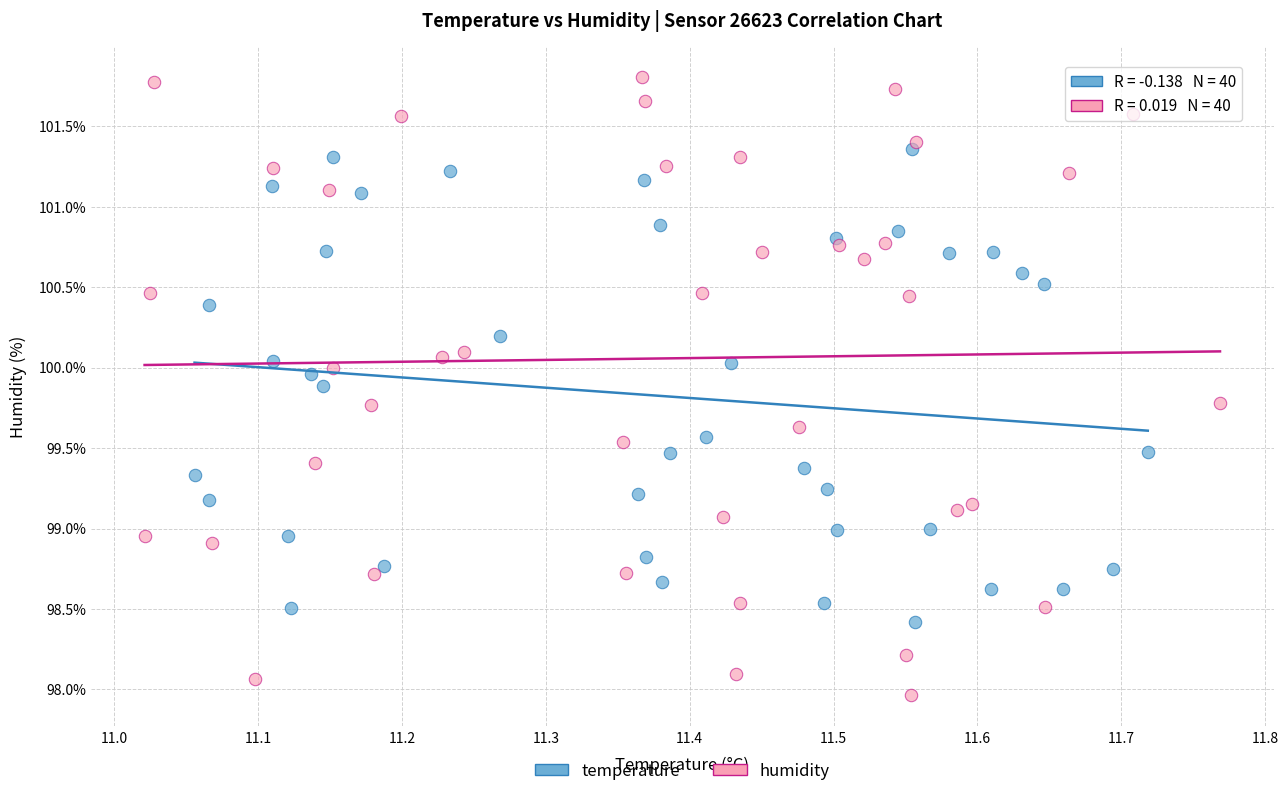

Which series contains the highest Y value?

humidity